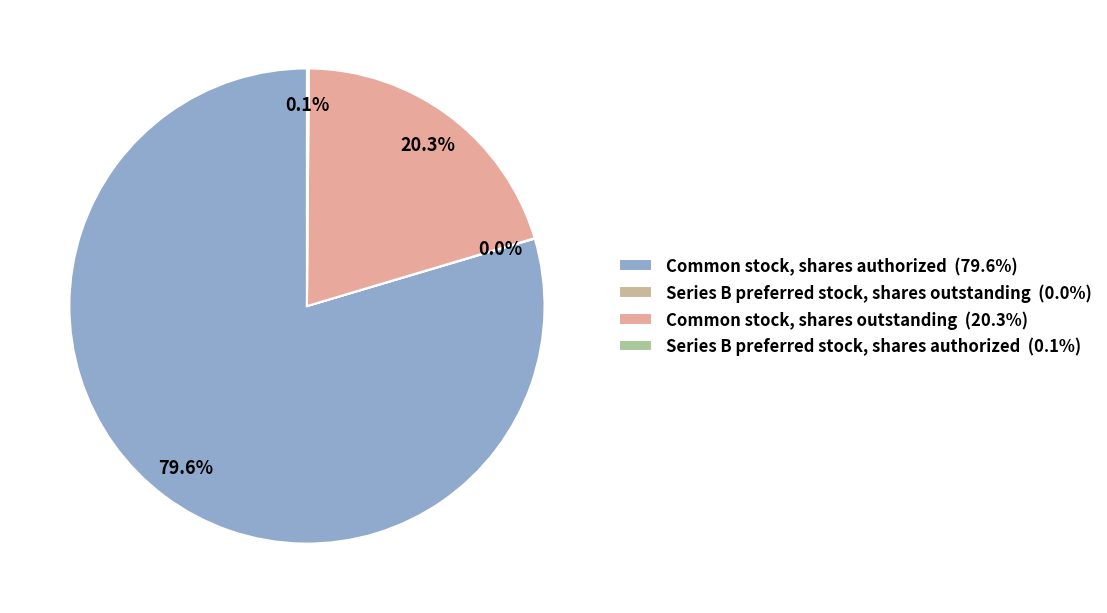

Which has a higher value, Series B preferred stock, shares authorized or Common stock, shares outstanding?

Common stock, shares outstanding